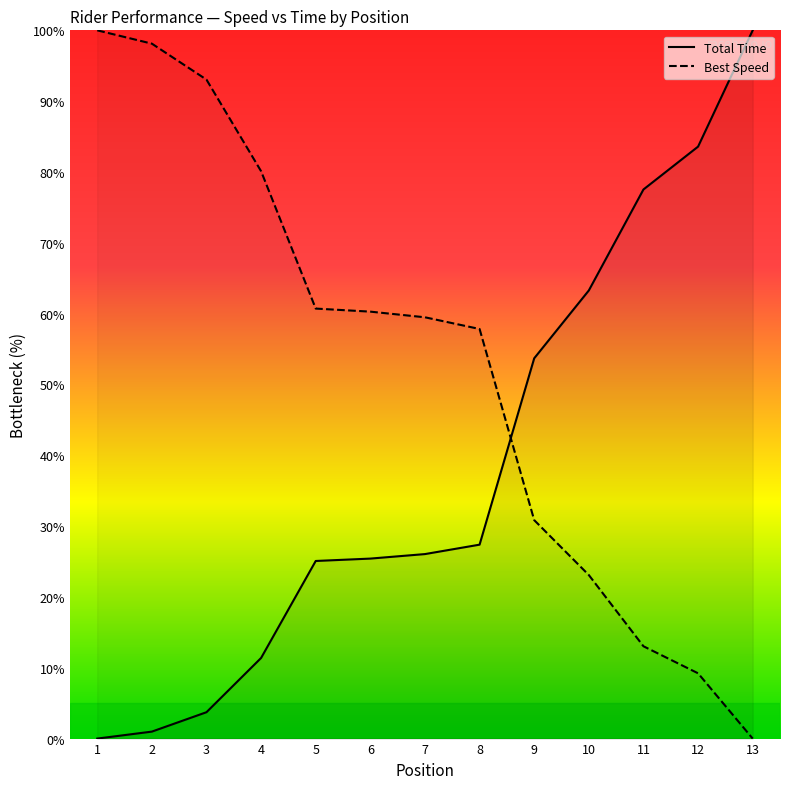

At how many categories does at least one series exceed 64?

7